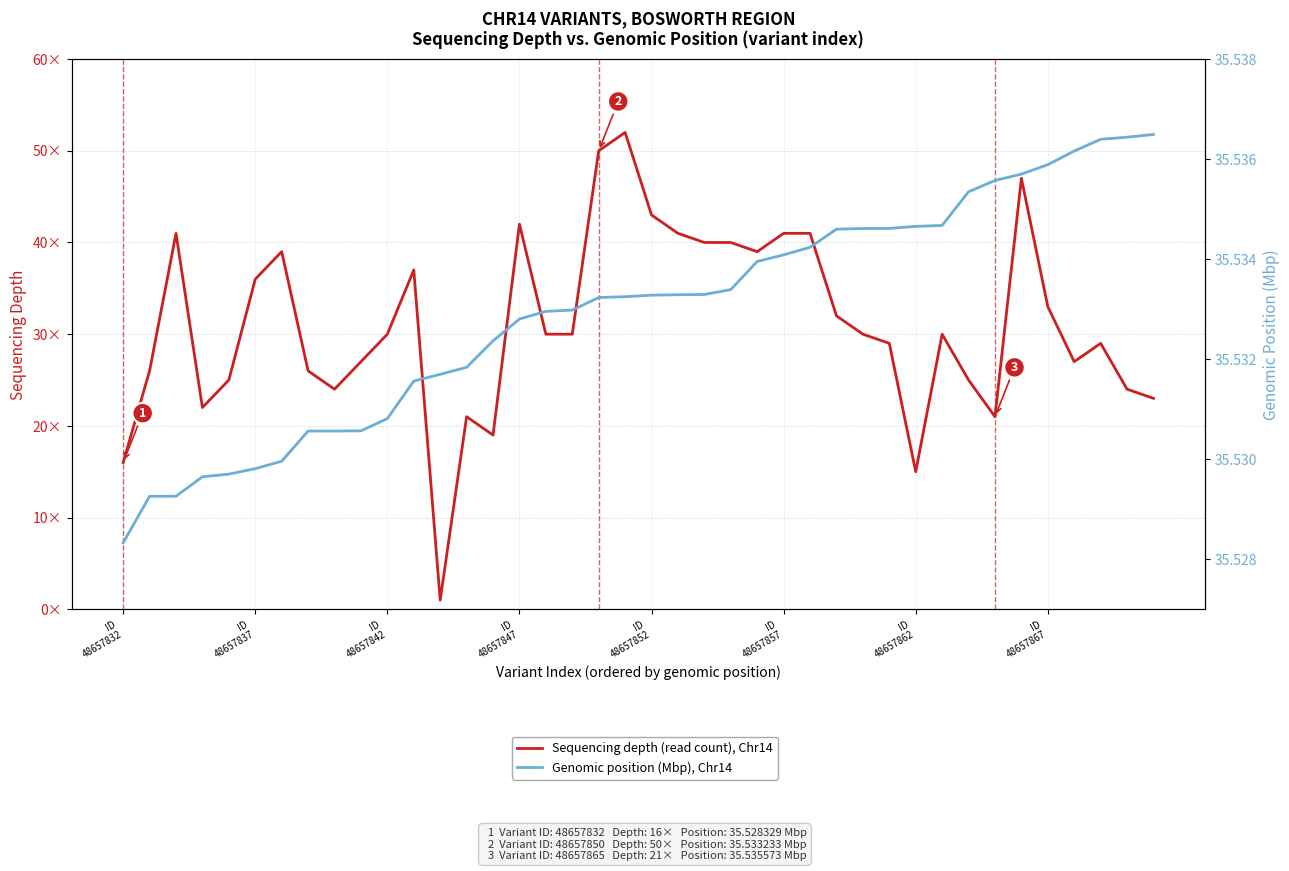

How many data points in Sequencing depth (read count), Chr14 are less than 30?

18